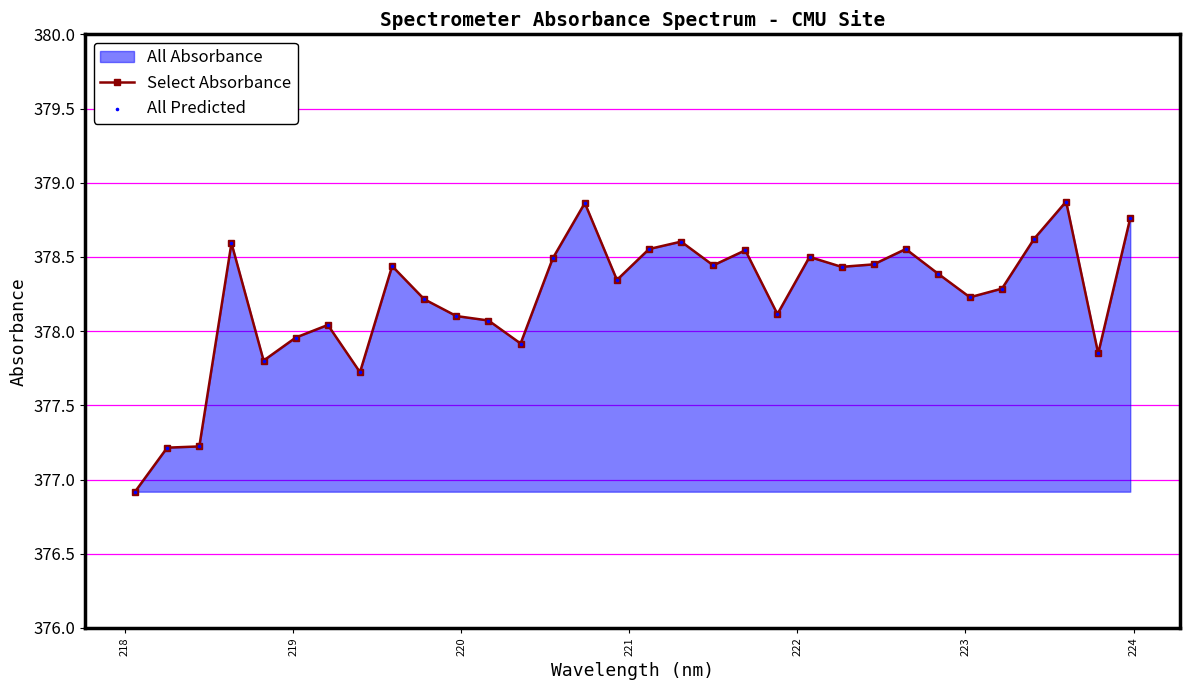

At how many categories does at least one series exceed 377?

31